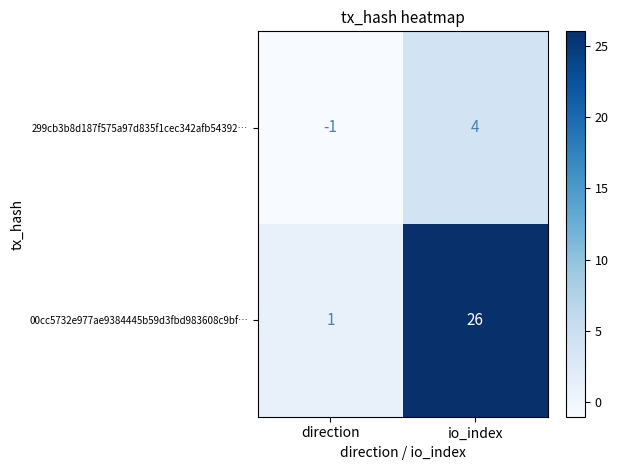

What is the difference between the maximum and minimum values in the 299cb3b8d187f575a97d835f1cec342afb54392… series?

5